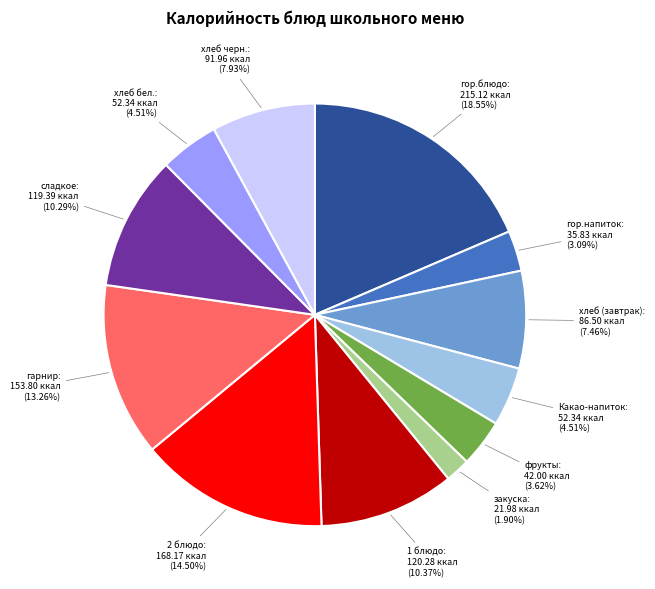

What is the total percentage of гор.блюдо and 2 блюдо?

33.1%